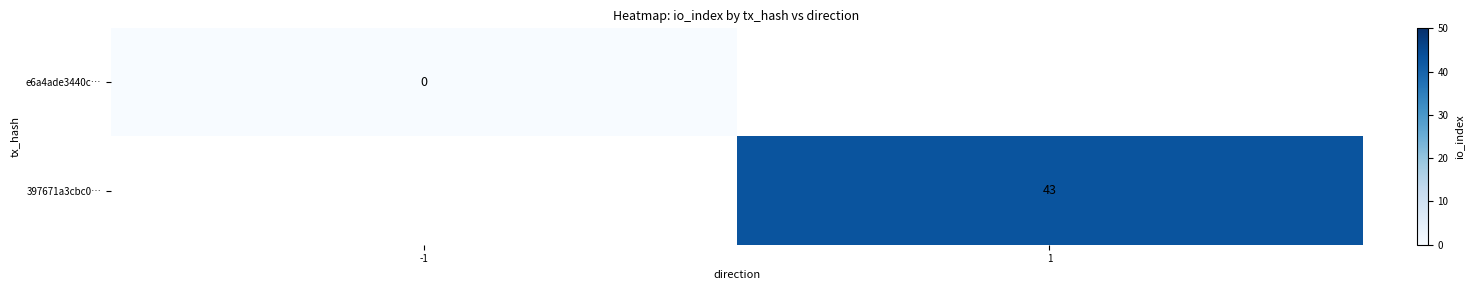

Is it true that 397671a3cbc0… equals 43 at 1?

True